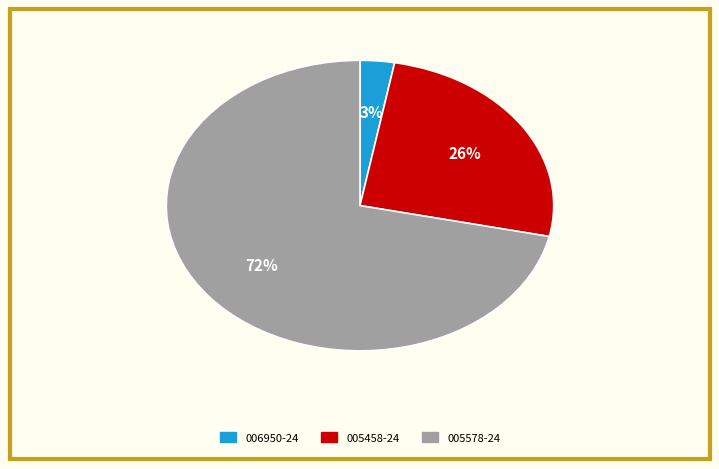

What is the majority slice?

005578-24